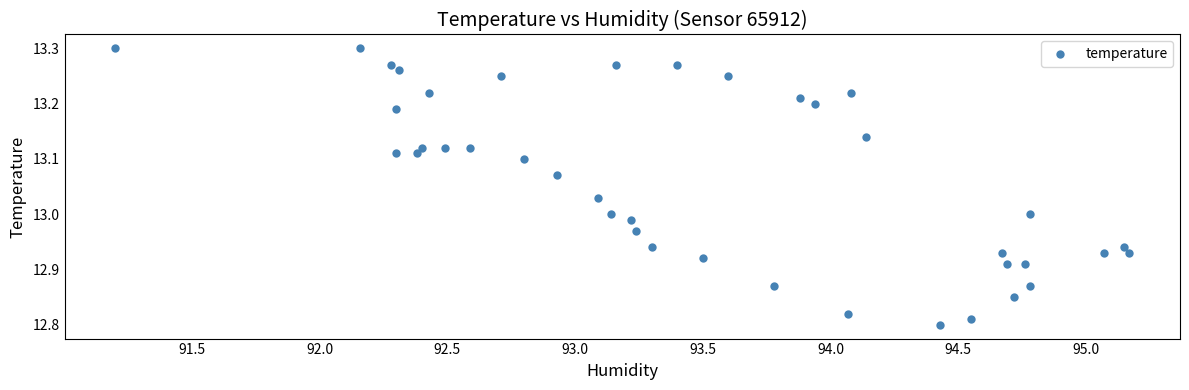

What is the range of Y values (max minus min)?

0.5